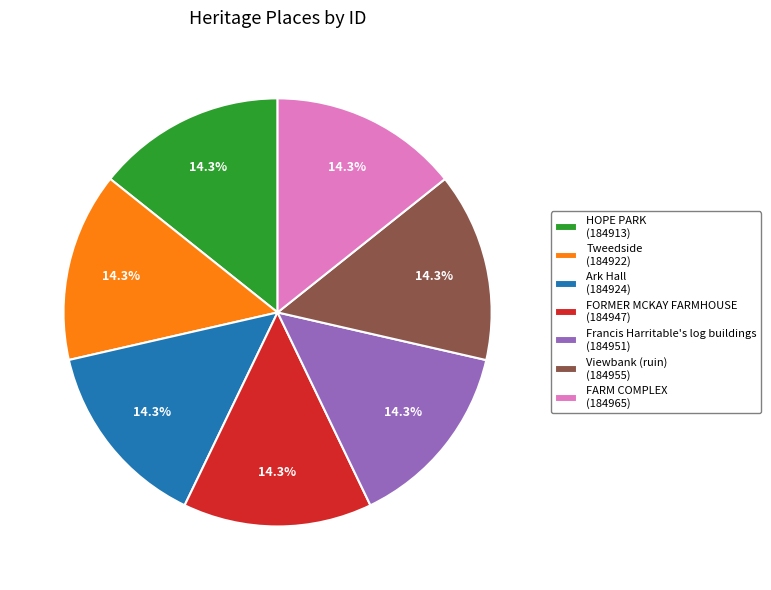

The FORMER MCKAY FARMHOUSE slice represents 6% of the pie. True or false?

False